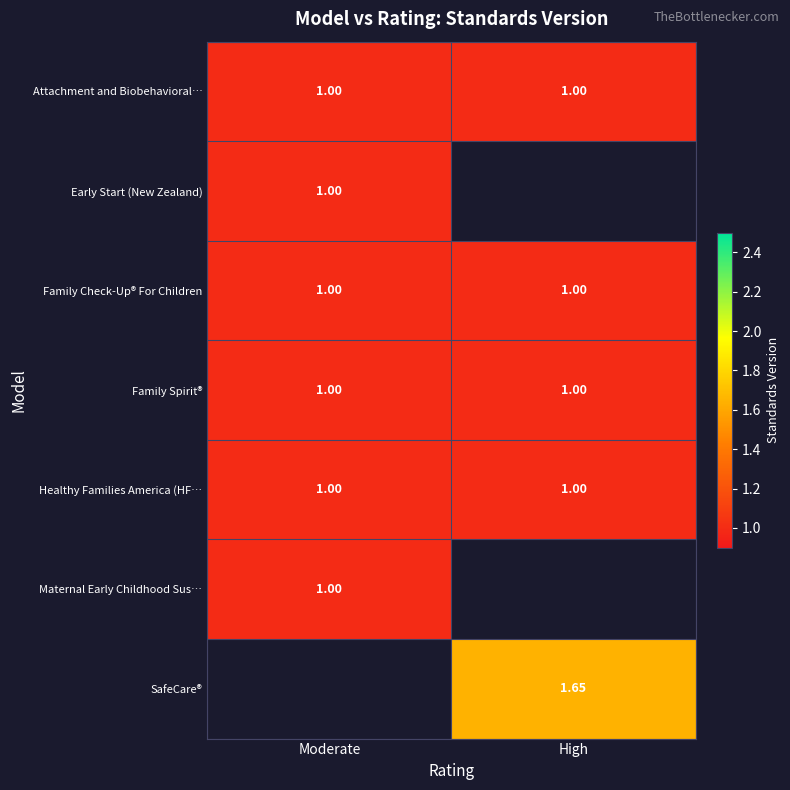

At which label does Maternal Early Childhood Sus… reach its minimum?

Moderate